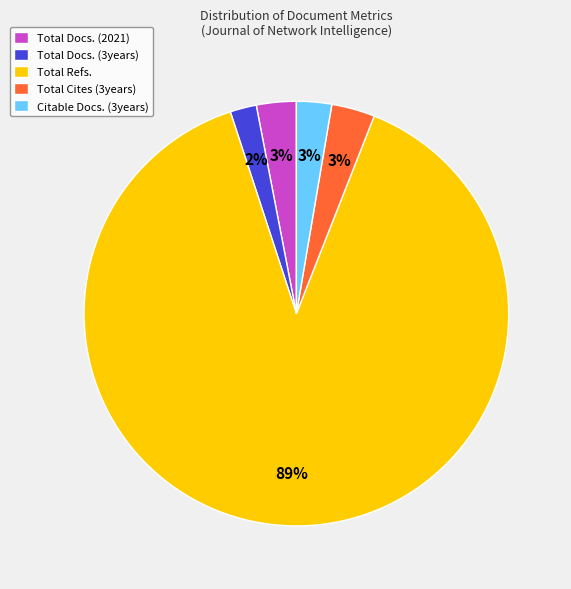

To the nearest percent, what portion does Total Docs. (3years) represent?

2%